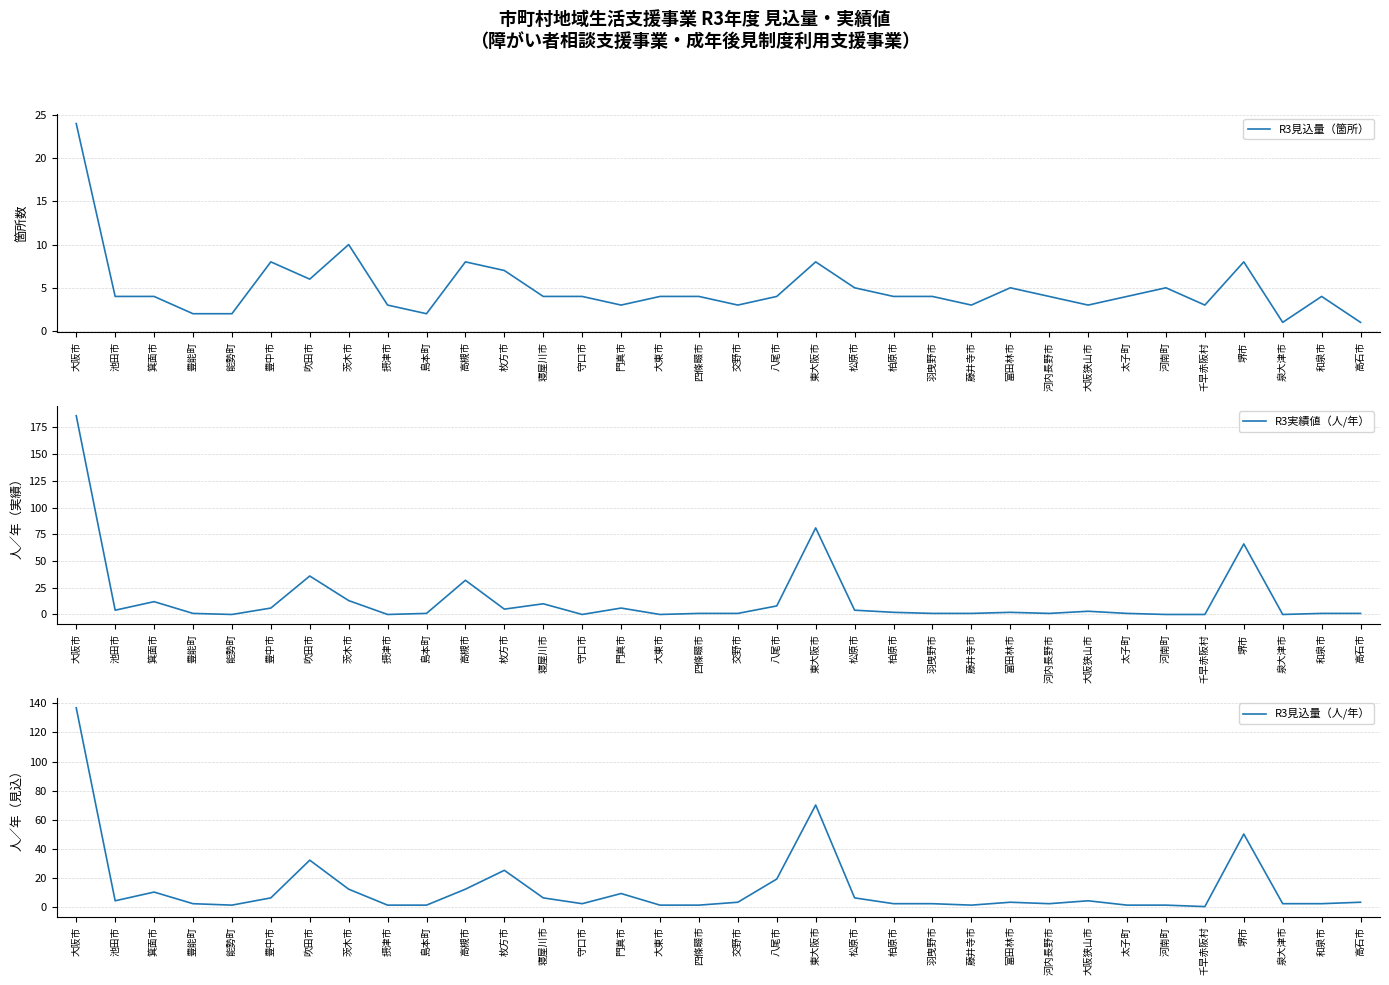

Between 吹田市 and 河南町, which series saw the biggest shift?

R3実績値（人/年）